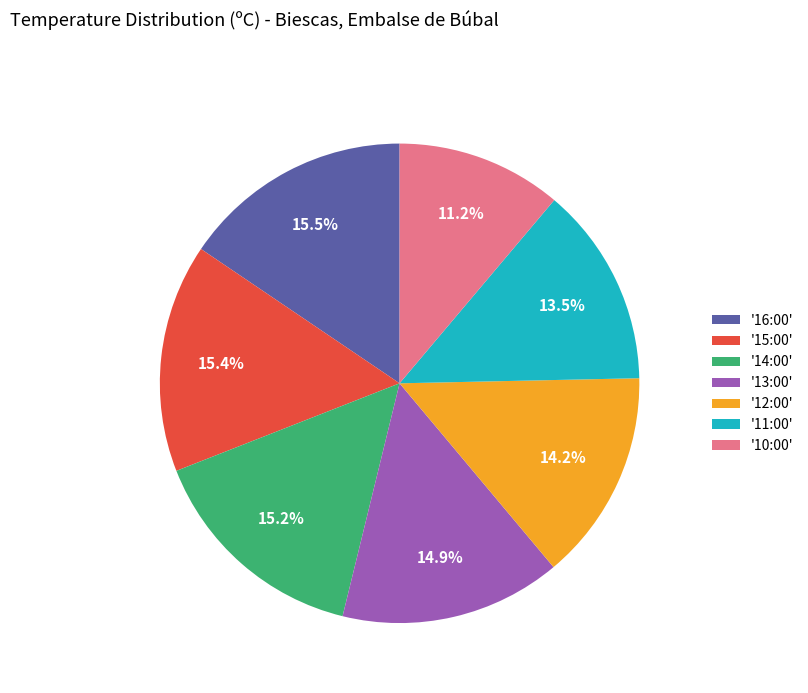

Is there any slice that represents more than half of the pie?

No